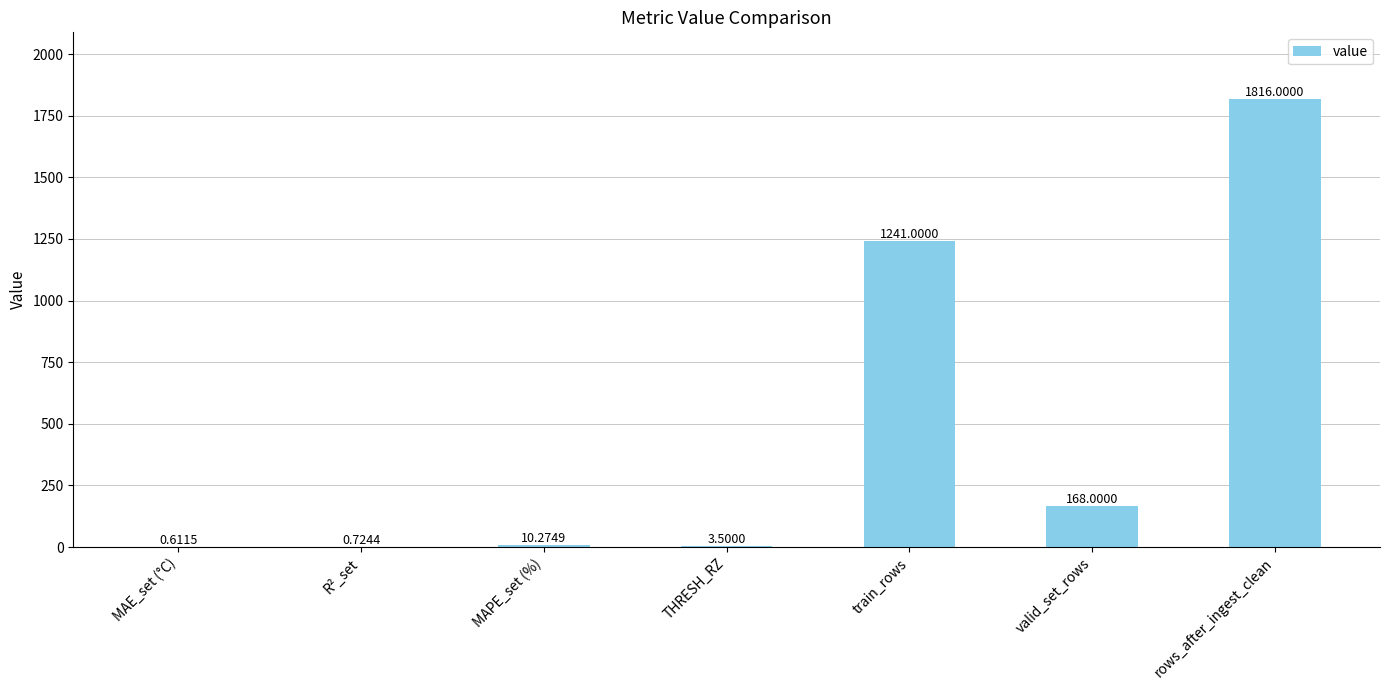

Which label corresponds to the largest value in the chart?

rows_after_ingest_clean